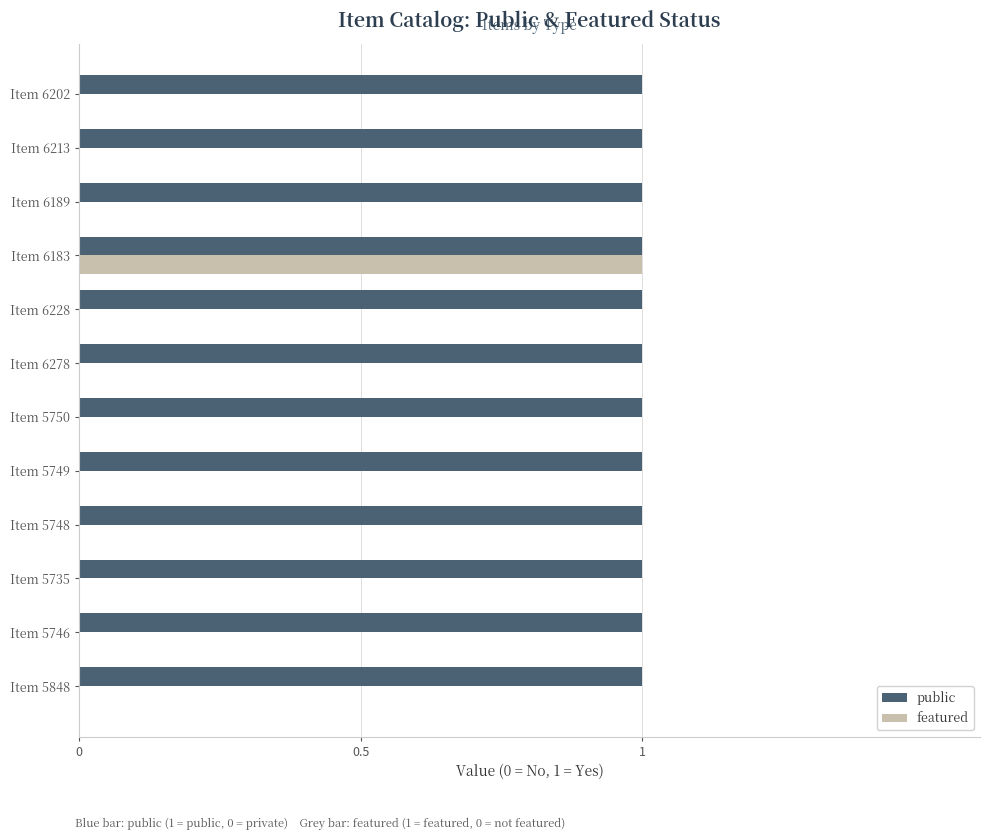

Which series has the largest range (max minus min)?

featured